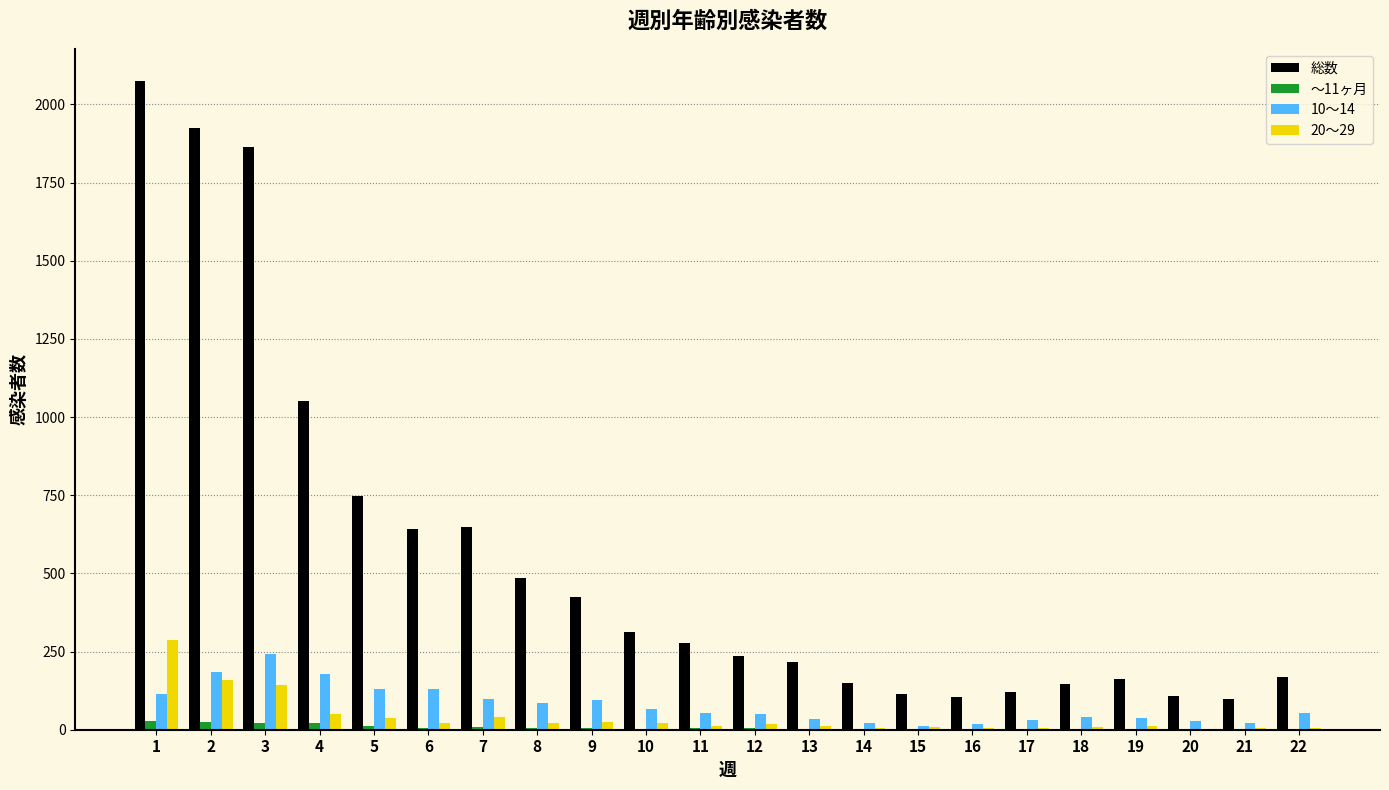

What is the total value across all series at 10?

400